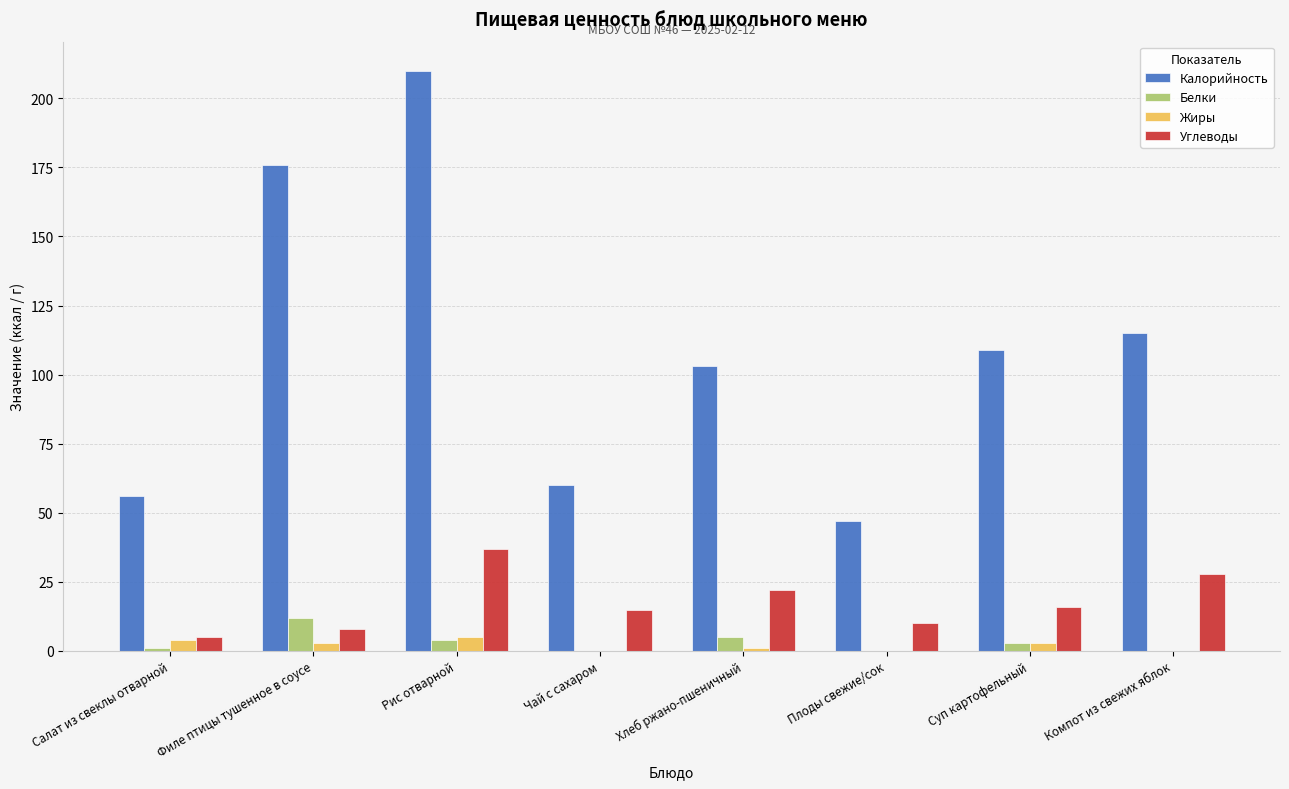

What is the spread (max minus min) of values at Хлеб ржано-пшеничный?

102